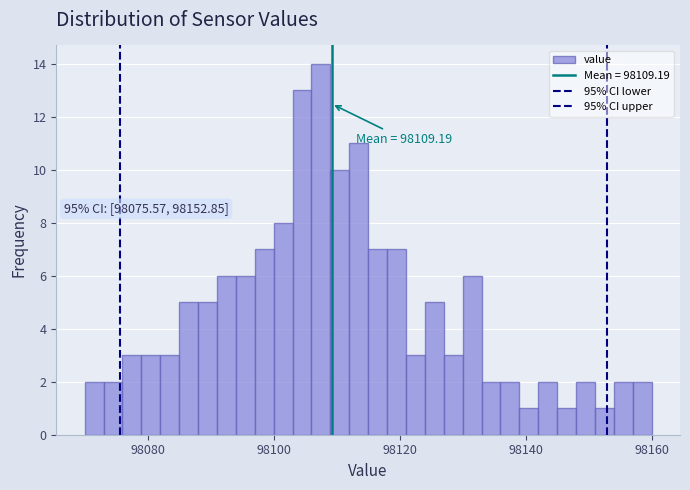

Around what value on the x-axis is the tallest bar? Give the approximate position of its centre, as read against the axis.

98108